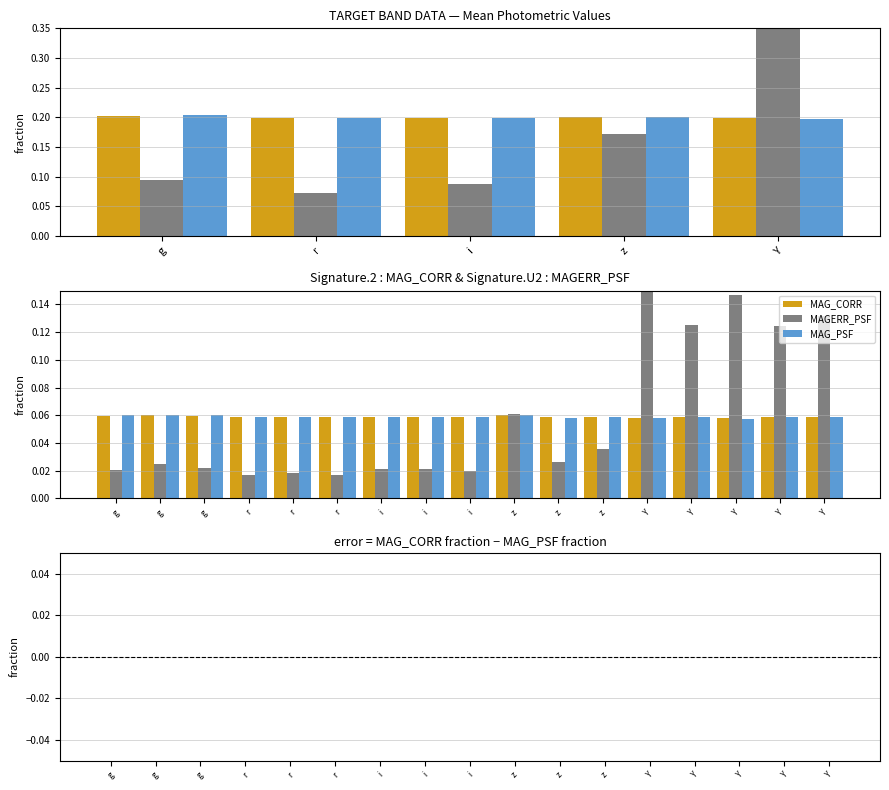

At how many categories does at least one series exceed 0?

17